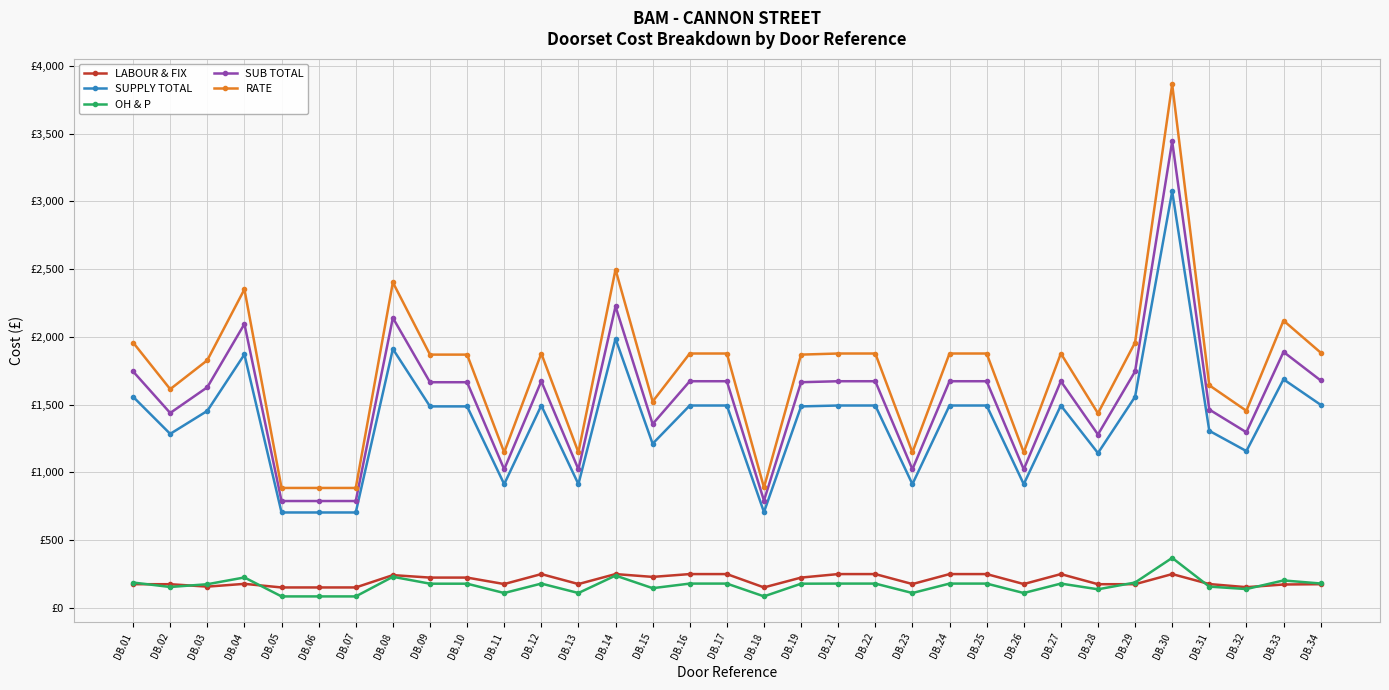

At which label is RATE closest to 2374?

DB.04